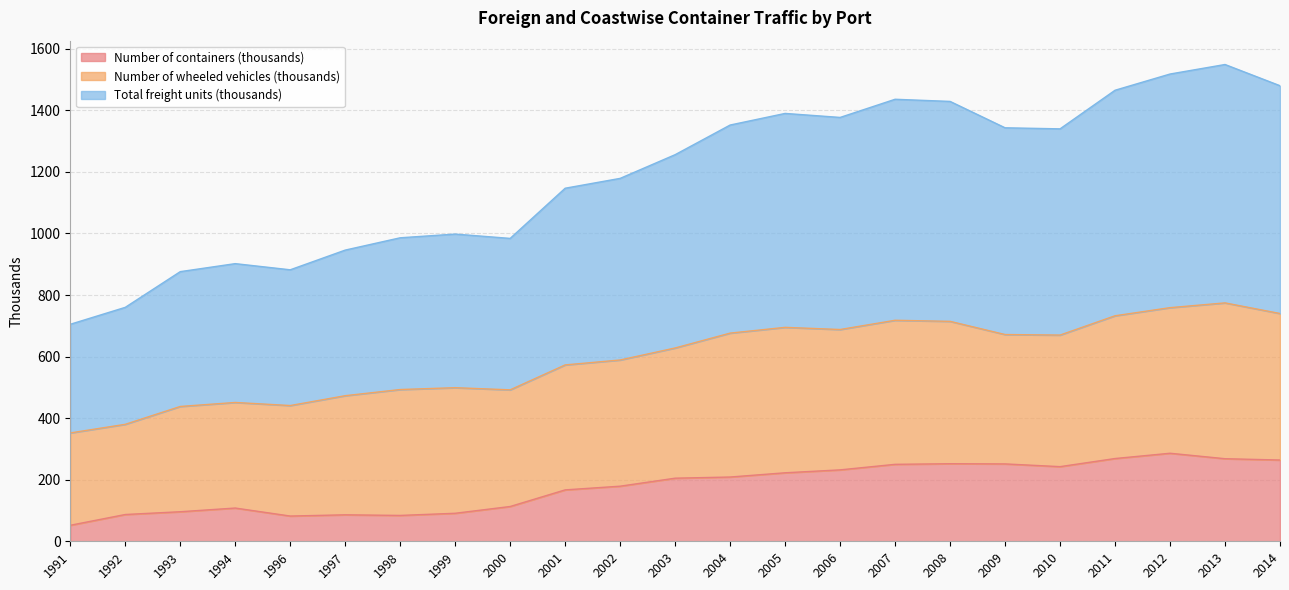

How many values in the Number of containers (thousands) series exceed 205?

11